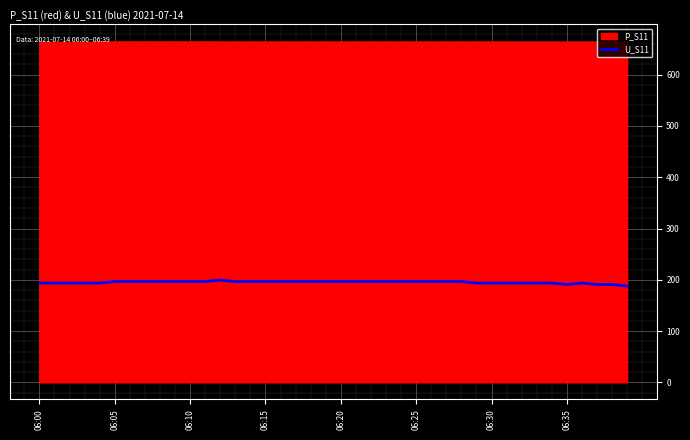

How many data points are less than 196?

16